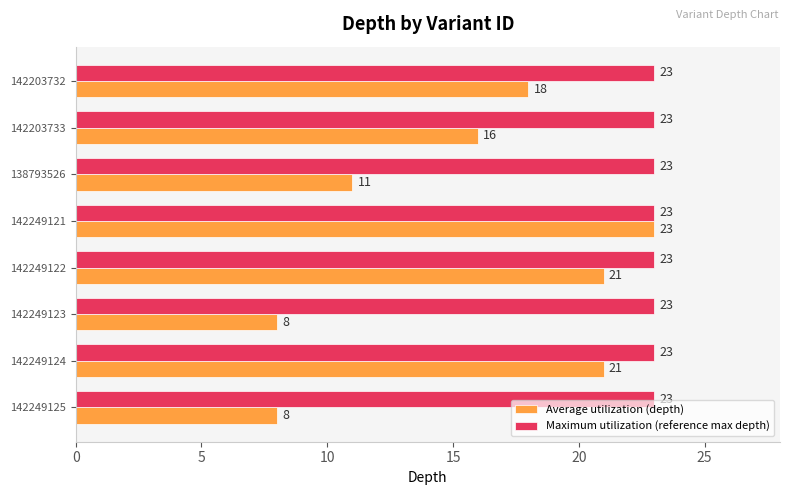

Read the Average utilization (depth) value at 142249123.

8